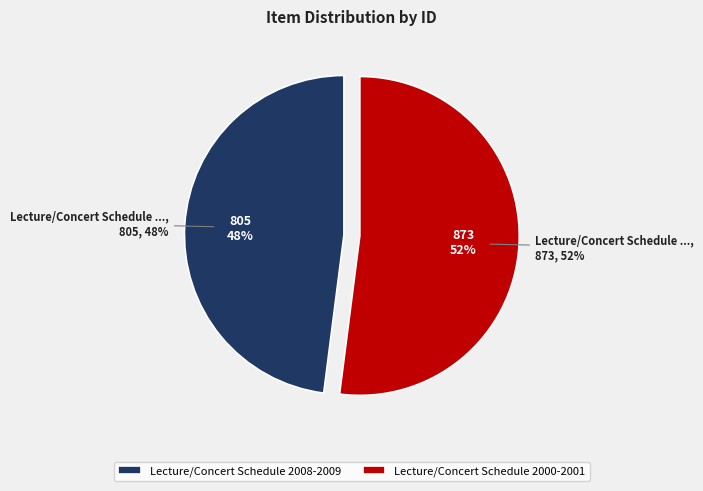

Which has a higher value, Lecture/Concert Schedule 2000-2001 or Lecture/Concert Schedule 2008-2009?

Lecture/Concert Schedule 2000-2001